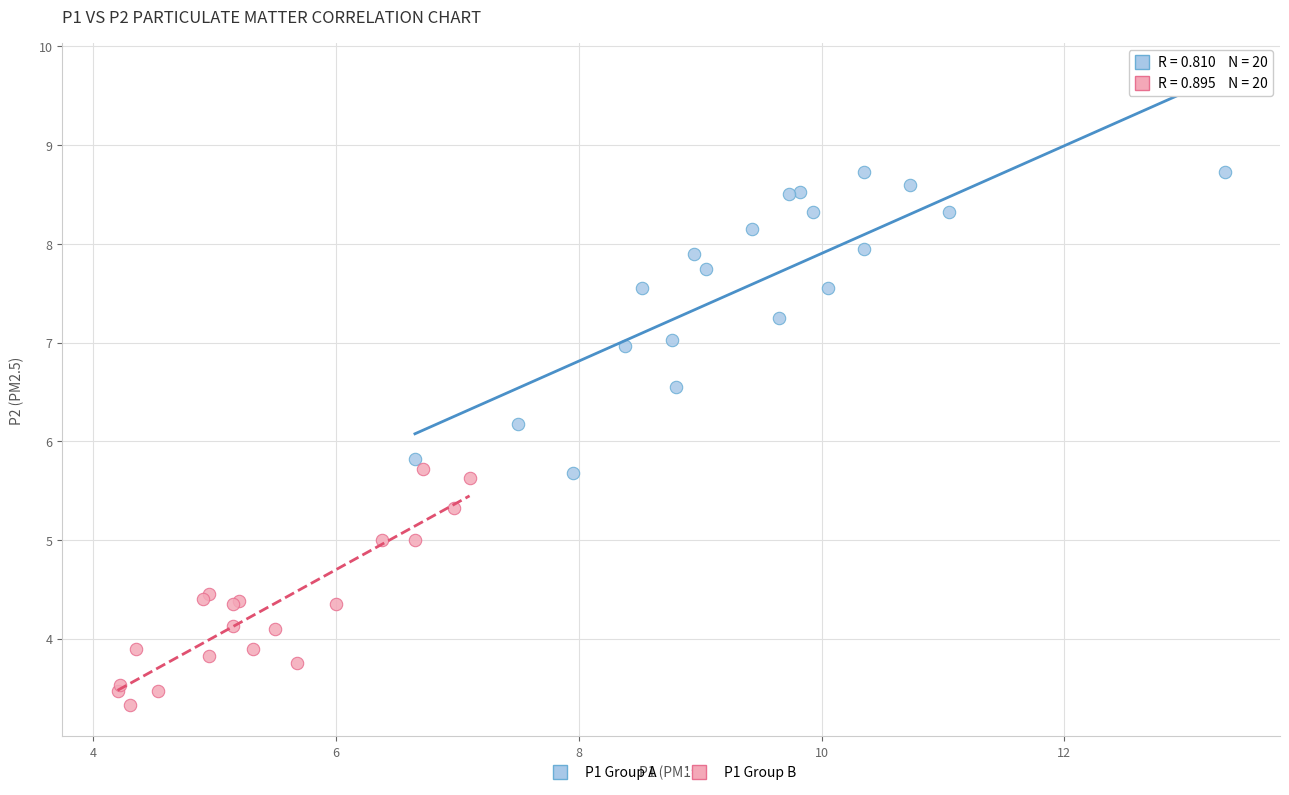

Which series contains the lowest Y value?

P1 Group B